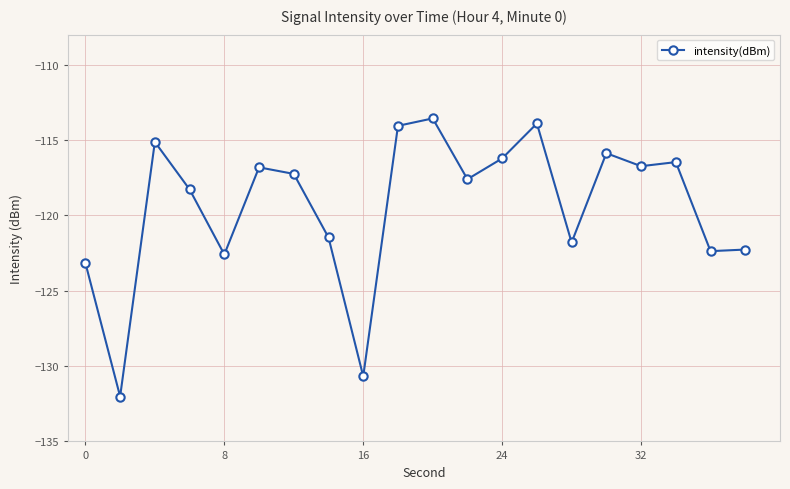

What is the value of the 8th point from the left?

-121.5